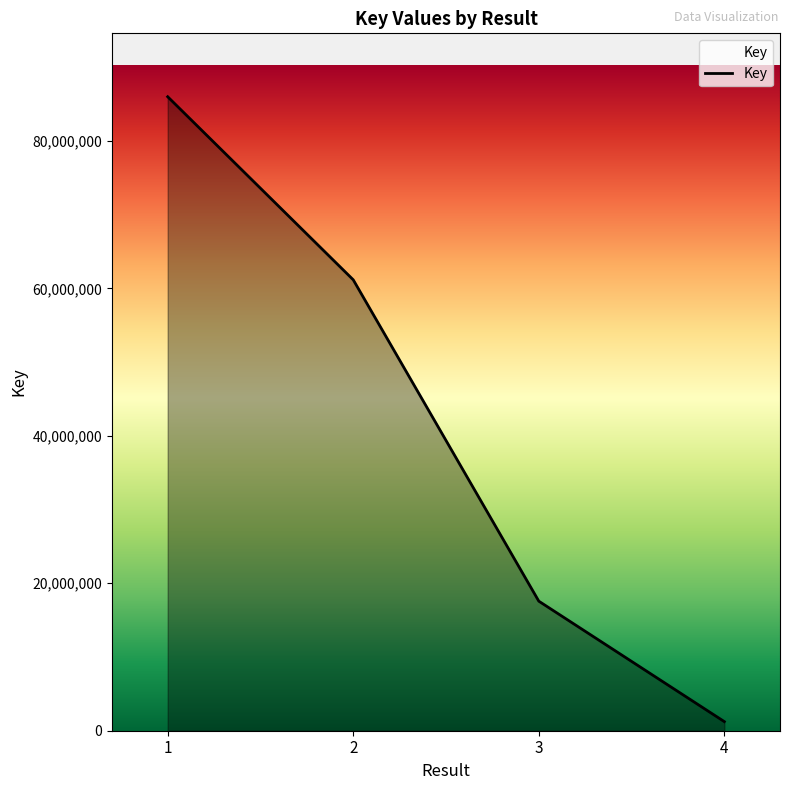

List the labels in order of value, largest first.

1, 2, 3, 4